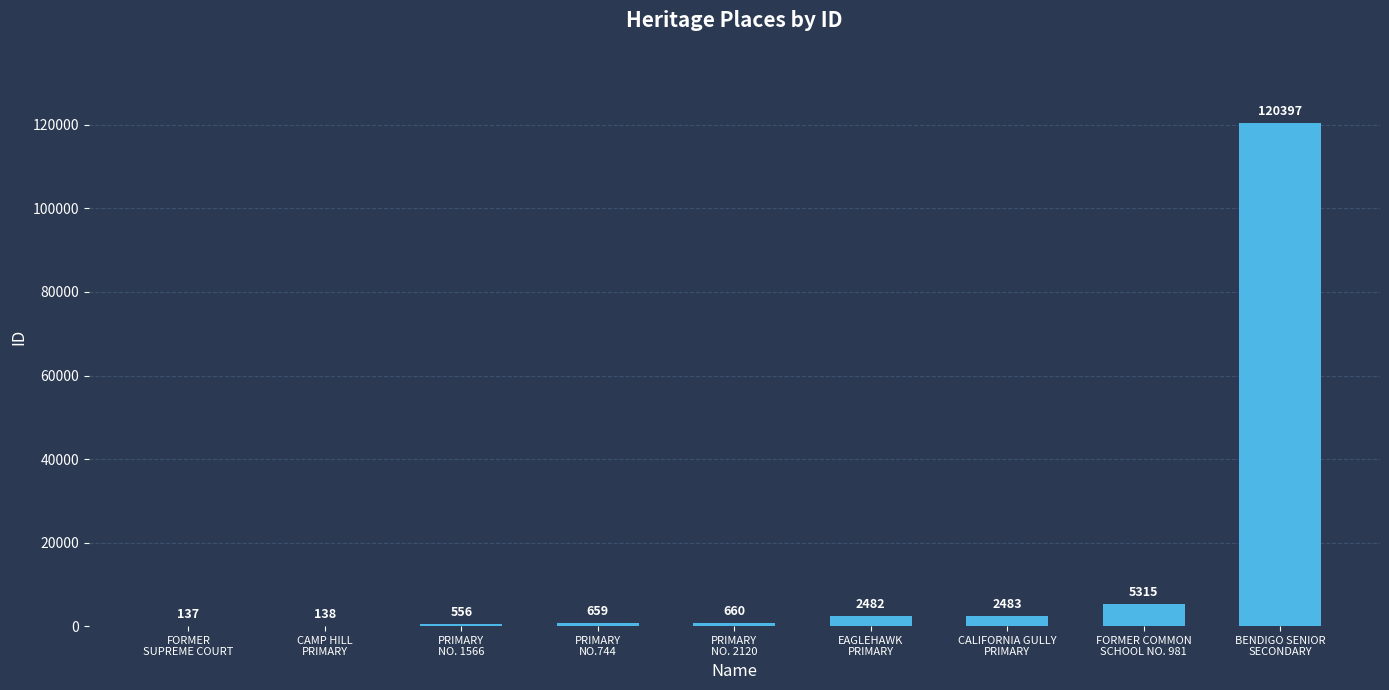

Does the chart contain stacked bars?

No